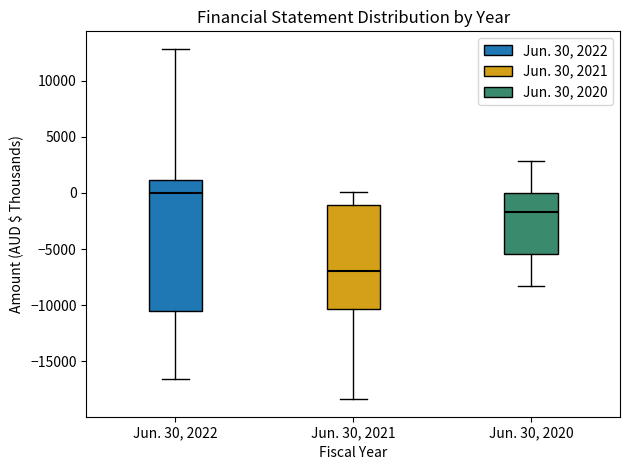

Comparing the boxes themselves (not the whiskers), which one is the tallest?

Jun. 30, 2022